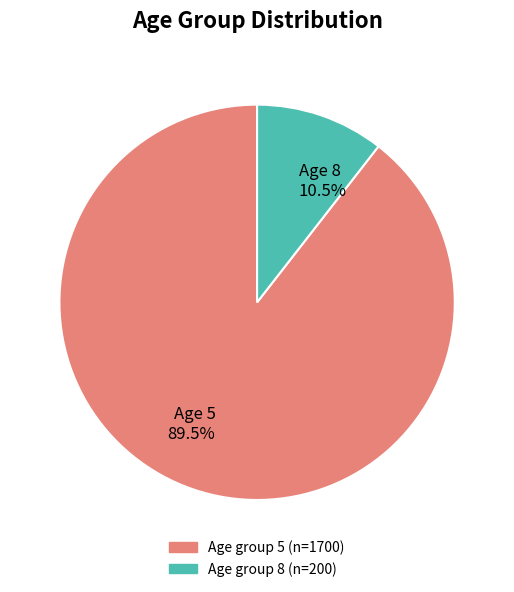

Which category accounts for the majority?

Age 5